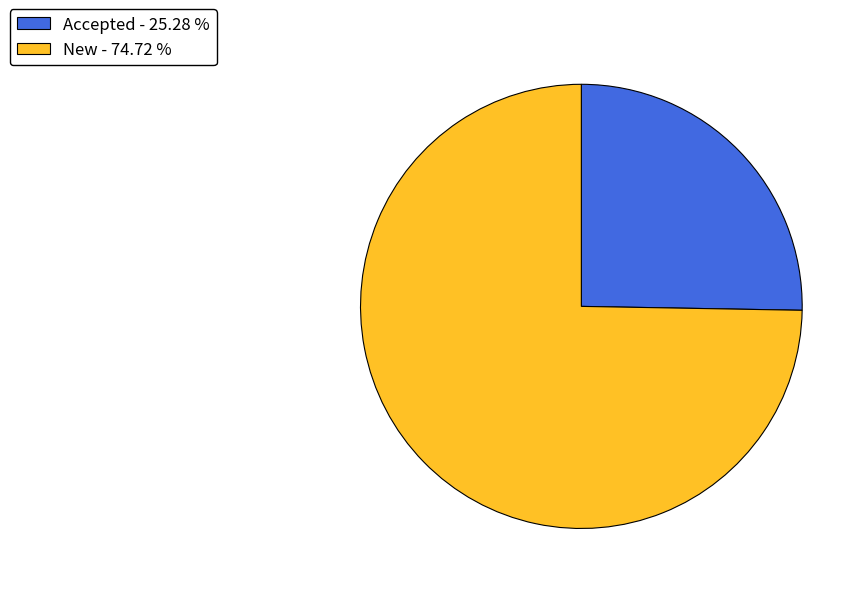

Between Accepted - 25.28 % and New - 74.72 %, which is larger?

New - 74.72 %